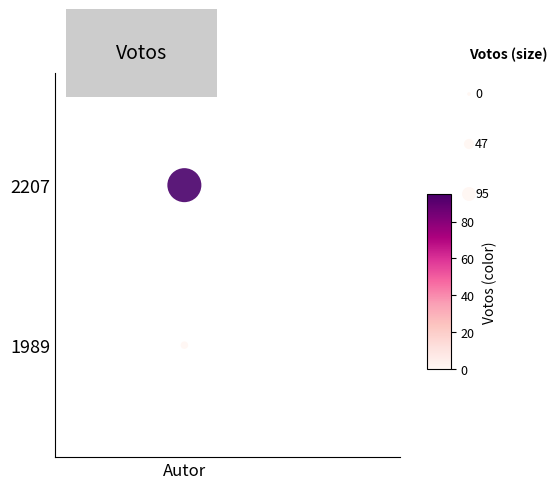

The value at Autor is 1. True or false?

True